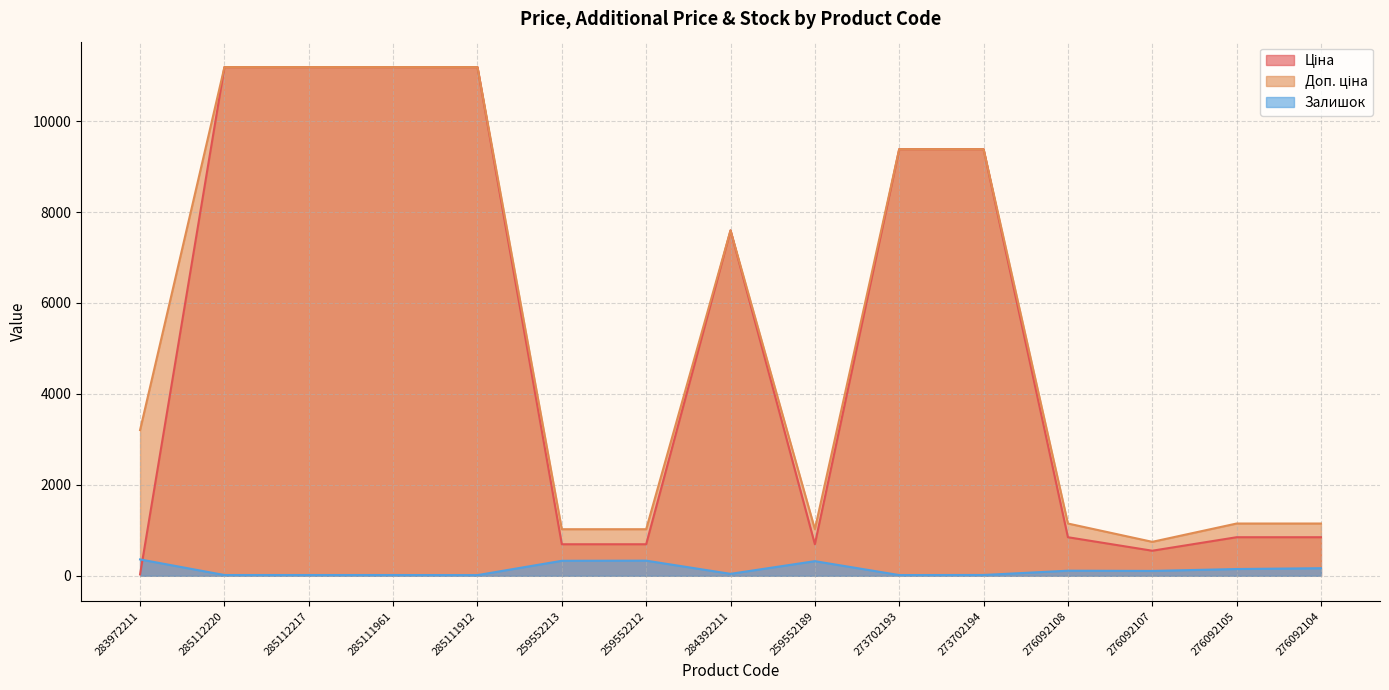

Is it true that Залишок equals 17.0 at 285111961?

True